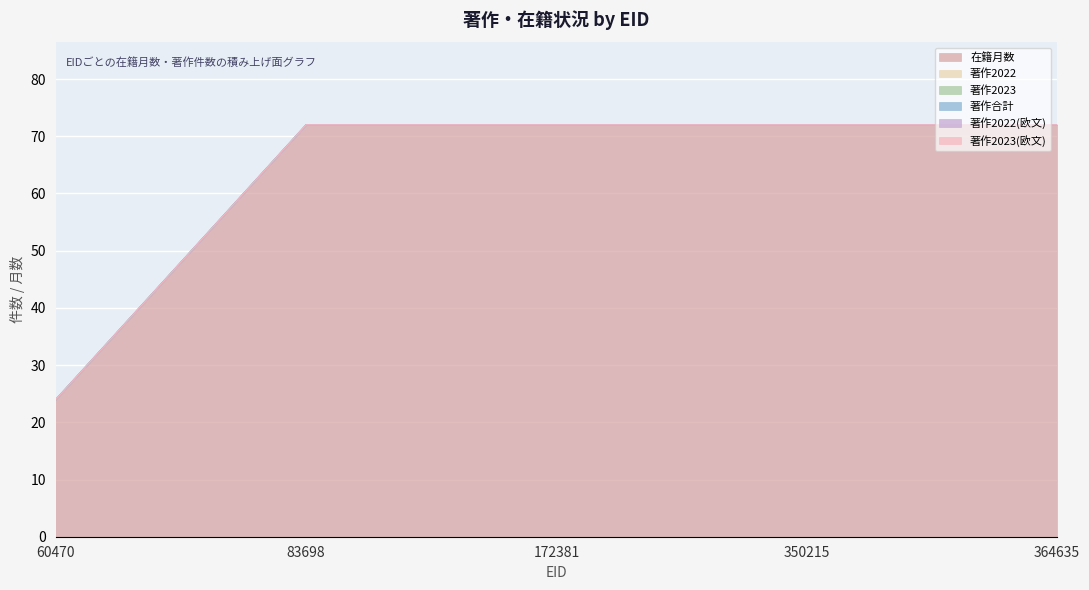

How many series are shown in this chart?

6